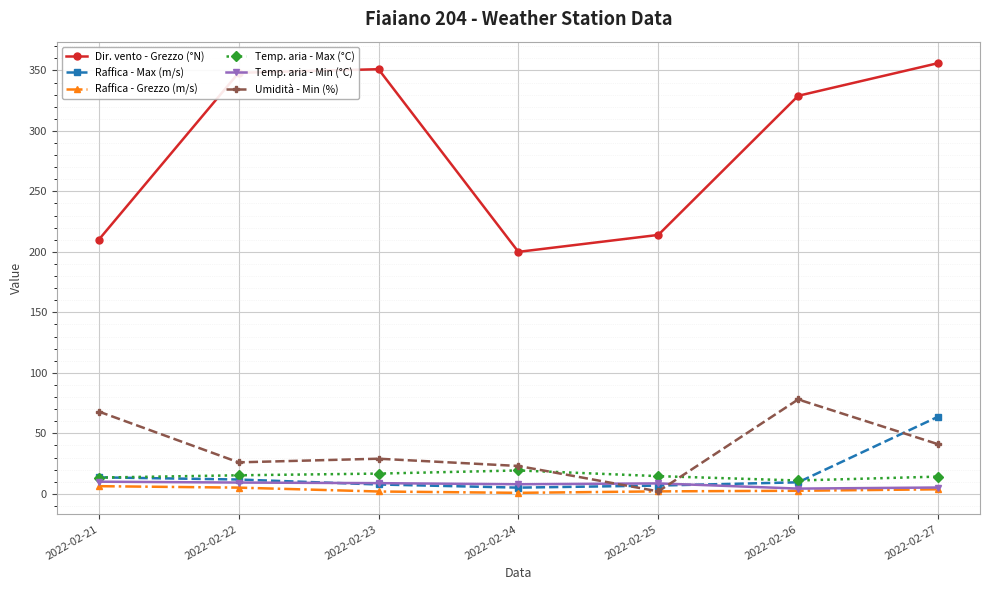

What is the value of the Dir. vento - Grezzo (°N) point at the 1st from the left?

210.0